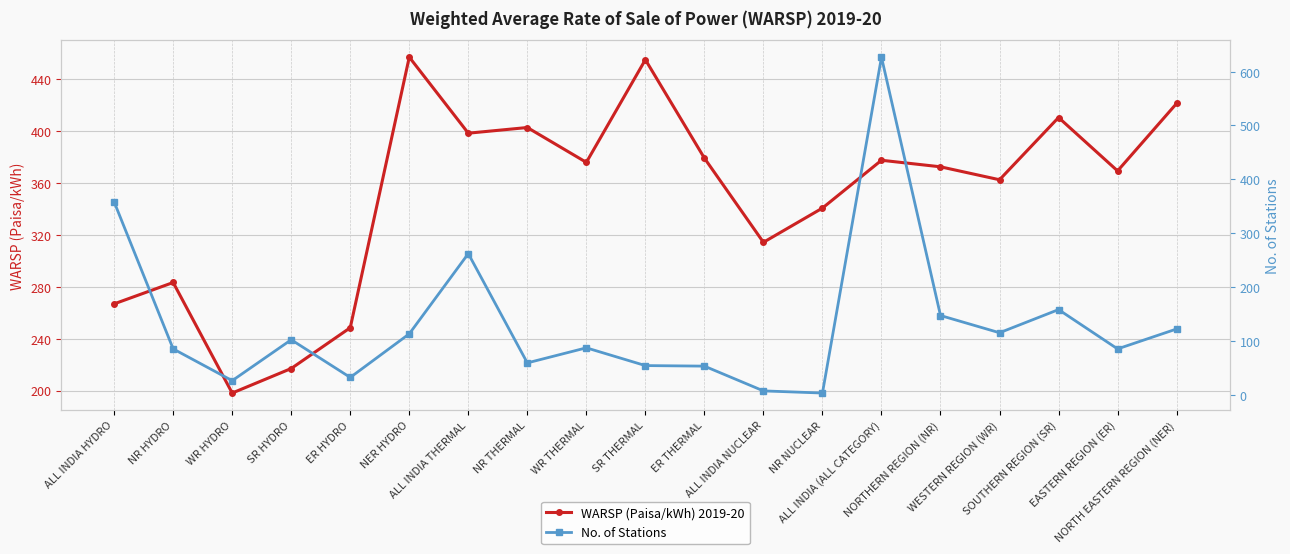

Reading right to left, transcribe all the data shown in this chart.

WARSP (Paisa/kWh) 2019-20: NORTH EASTERN REGION (NER)=421.4	EASTERN REGION (ER)=369.4	SOUTHERN REGION (SR)=410.6	WESTERN REGION (WR)=362.6	NORTHERN REGION (NR)=372.5	ALL INDIA (ALL CATEGORY)=377.6	NR NUCLEAR=340.7	ALL INDIA NUCLEAR=314.3	ER THERMAL=379.2	SR THERMAL=455.1	WR THERMAL=376.0	NR THERMAL=402.8	ALL INDIA THERMAL=398.5	NER HYDRO=457.1	ER HYDRO=248.5	SR HYDRO=217.0	WR HYDRO=198.1	NR HYDRO=283.3	ALL INDIA HYDRO=266.9
No. of Stations: NORTH EASTERN REGION (NER)=122.0	EASTERN REGION (ER)=85.0	SOUTHERN REGION (SR)=158.0	WESTERN REGION (WR)=115.0	NORTHERN REGION (NR)=147.0	ALL INDIA (ALL CATEGORY)=627.0	NR NUCLEAR=3.0	ALL INDIA NUCLEAR=7.0	ER THERMAL=53.0	SR THERMAL=54.0	WR THERMAL=87.0	NR THERMAL=59.0	ALL INDIA THERMAL=262.0	NER HYDRO=113.0	ER HYDRO=32.0	SR HYDRO=102.0	WR HYDRO=26.0	NR HYDRO=85.0	ALL INDIA HYDRO=358.0